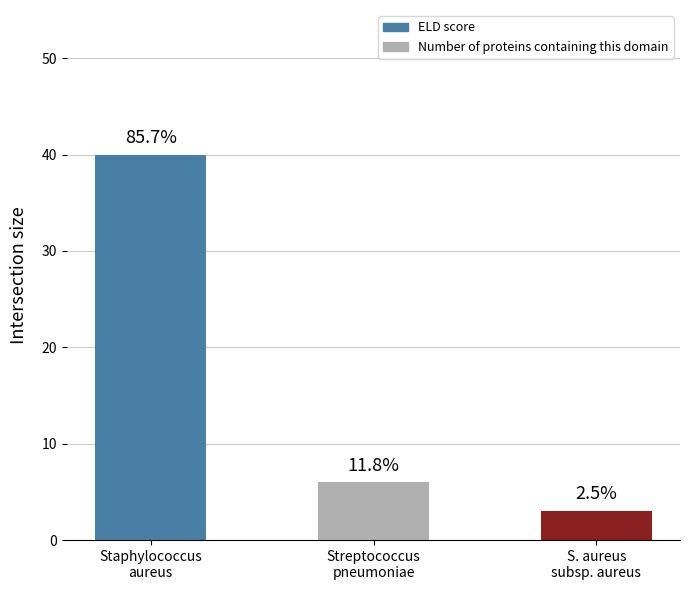

True or false: the data shows 65 at Staphylococcus
aureus.

False